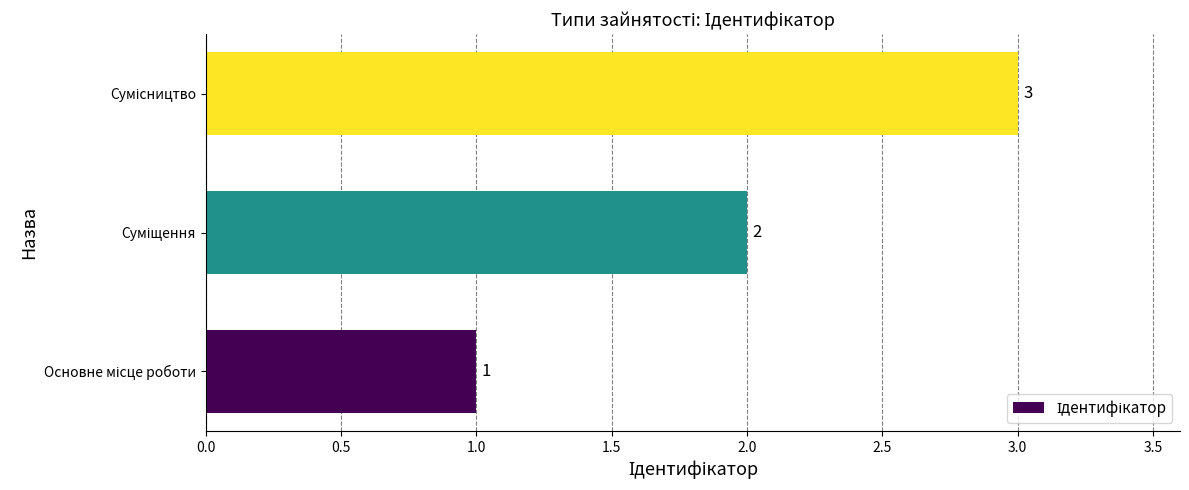

What is the maximum value shown in the chart?

3